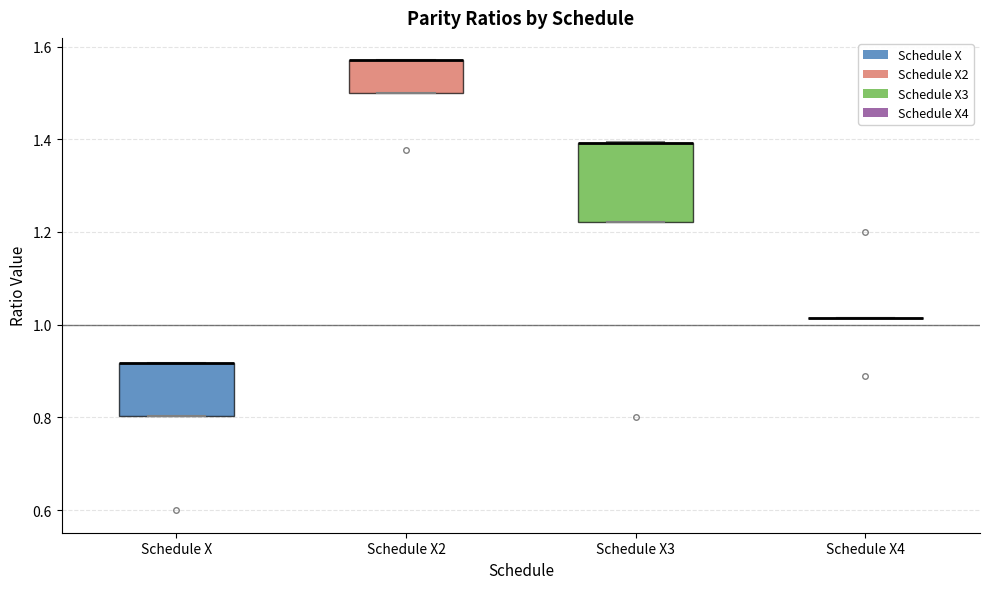

Reading left to right, read every box against the y-axis: the position of its median line, the range the box covers, and the ends of its whiskers. The values are not printed on the chart, so give them approximately, as read against the axis.

Schedule X: median 0.92 (drawn on the box's upper edge), box 0.80 to 0.92, whiskers 0.80 to 0.92
Schedule X2: median 1.58 (drawn on the box's upper edge), box 1.50 to 1.58, whiskers 1.50 to 1.58
Schedule X3: median 1.40 (drawn on the box's upper edge), box 1.22 to 1.40, whiskers 1.22 to 1.40
Schedule X4: box collapsed to a line at 1.02, whiskers 1.02 to 1.02